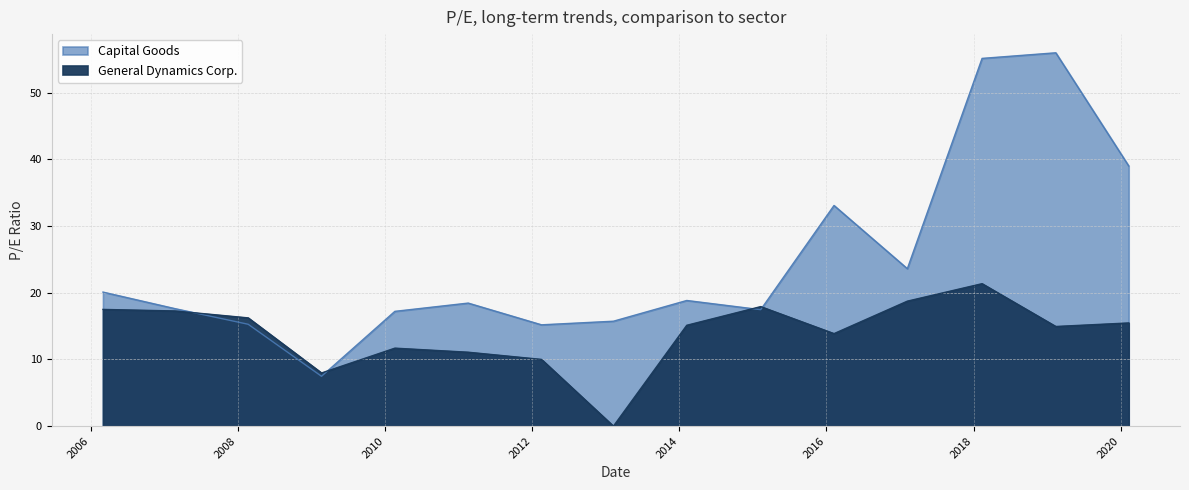

What are all the series names shown in the legend?

General Dynamics Corp., Capital Goods